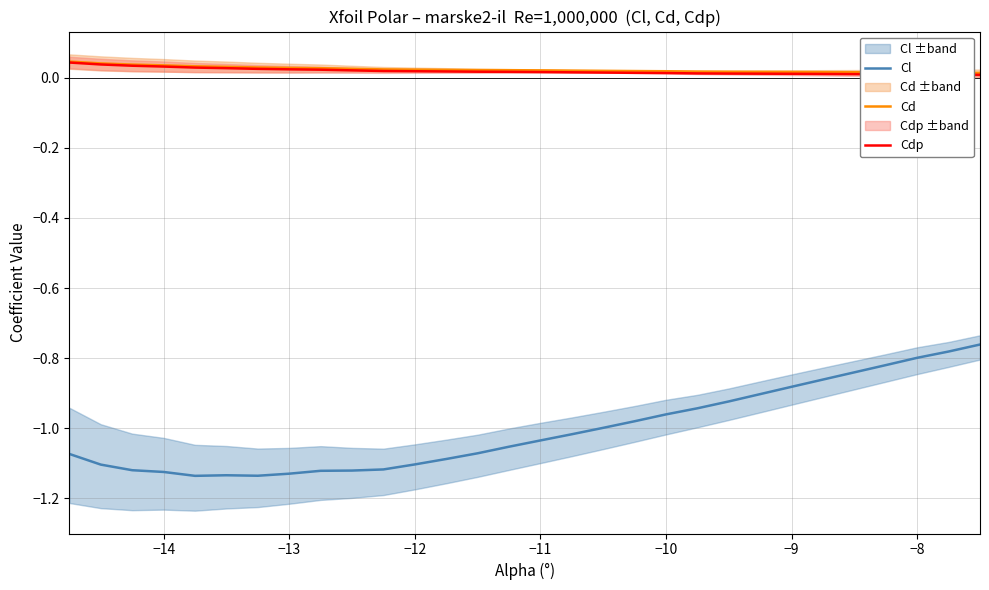

What is the sum of all Cd values?

0.7